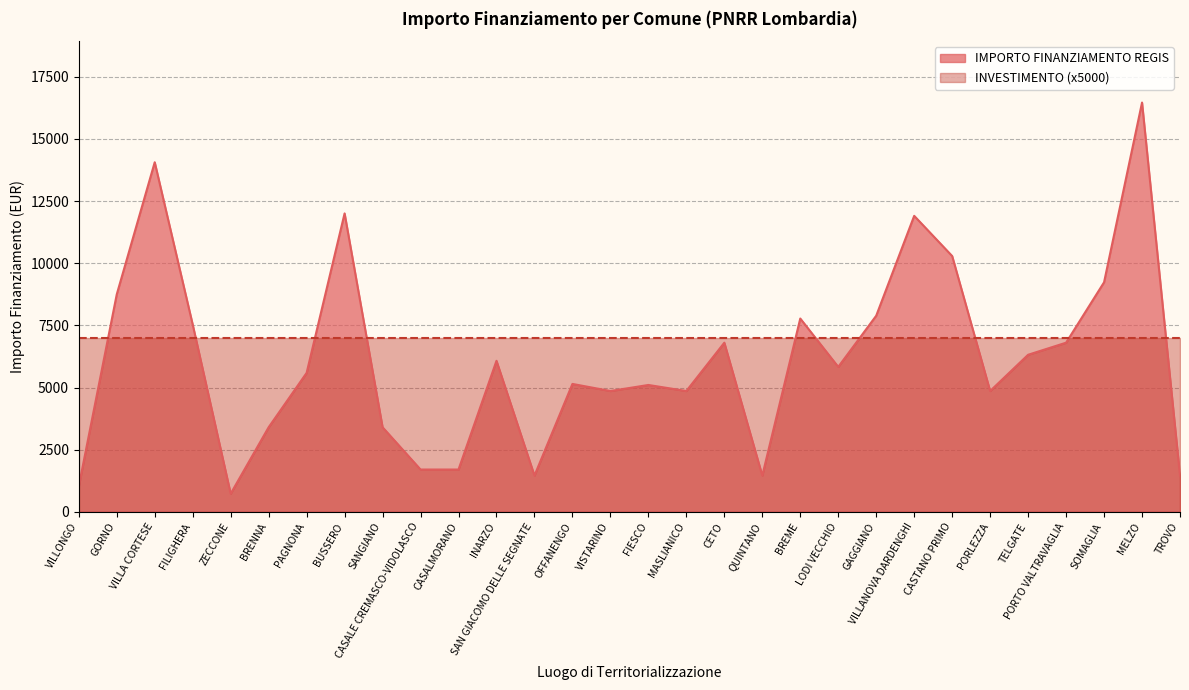

Reading left to right, list all the values displayed in this chart.

1029	8748	14063	7533	729	3402	5589	12005	3402	1701	1701	6075	1458	5145	4860	5103	4860	6804	1458	7776	5831	7889	11907	10290	4860	6318	6804	9234	16464	1458